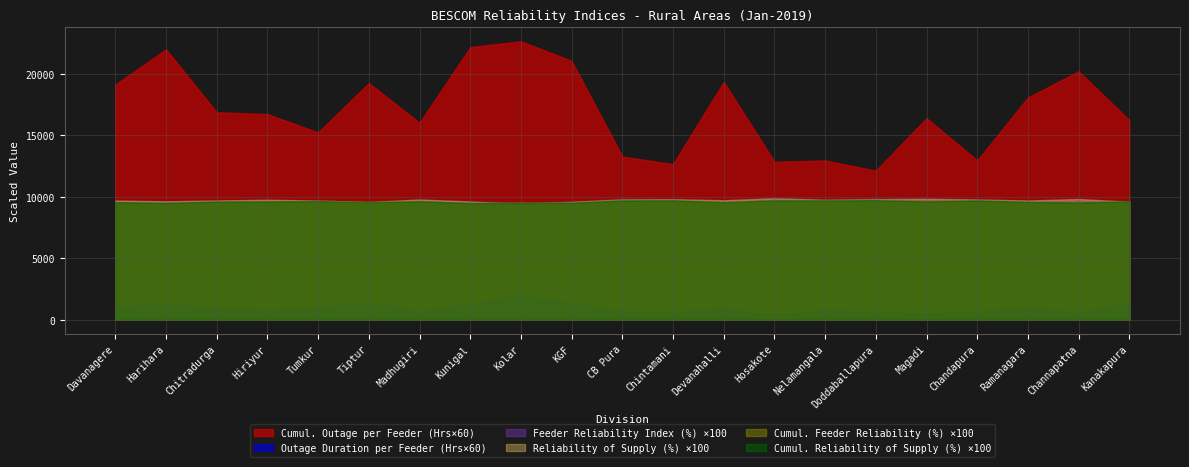

What is the difference between the second highest and second lowest values in the Cumul. Reliability of Supply (%) series?

2.2